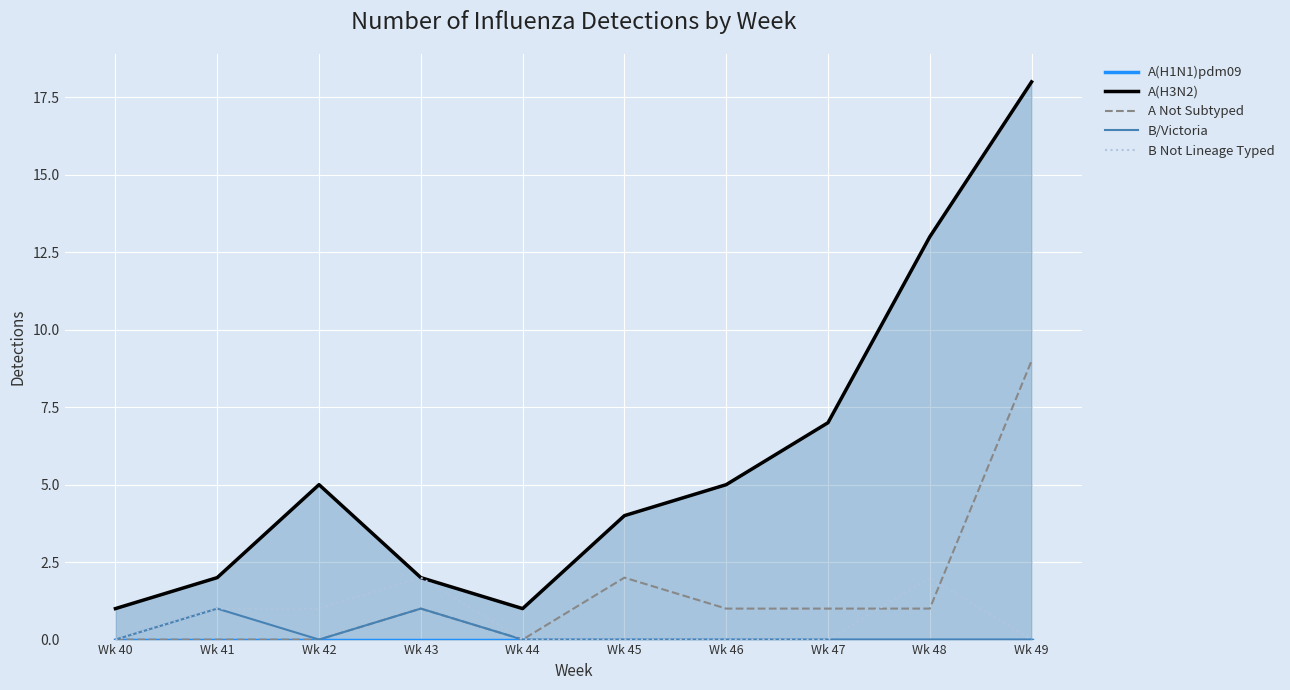

How many values in the A Not Subtyped series are below 1?

4